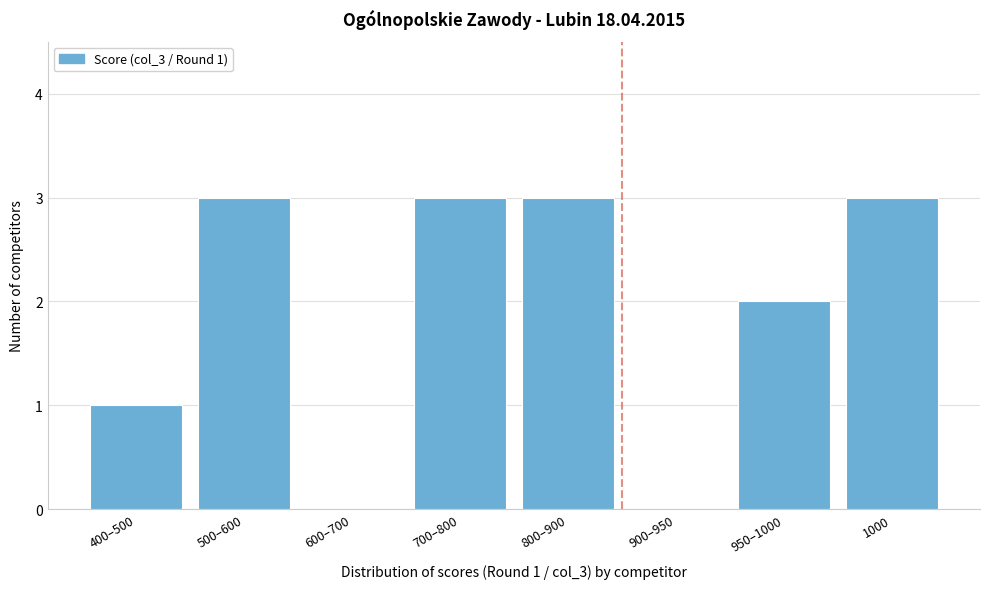

Reading right to left, transcribe all the data shown in this chart.

1000=3	950–1000=2	900–950=0	800–900=3	700–800=3	600–700=0	500–600=3	400–500=1